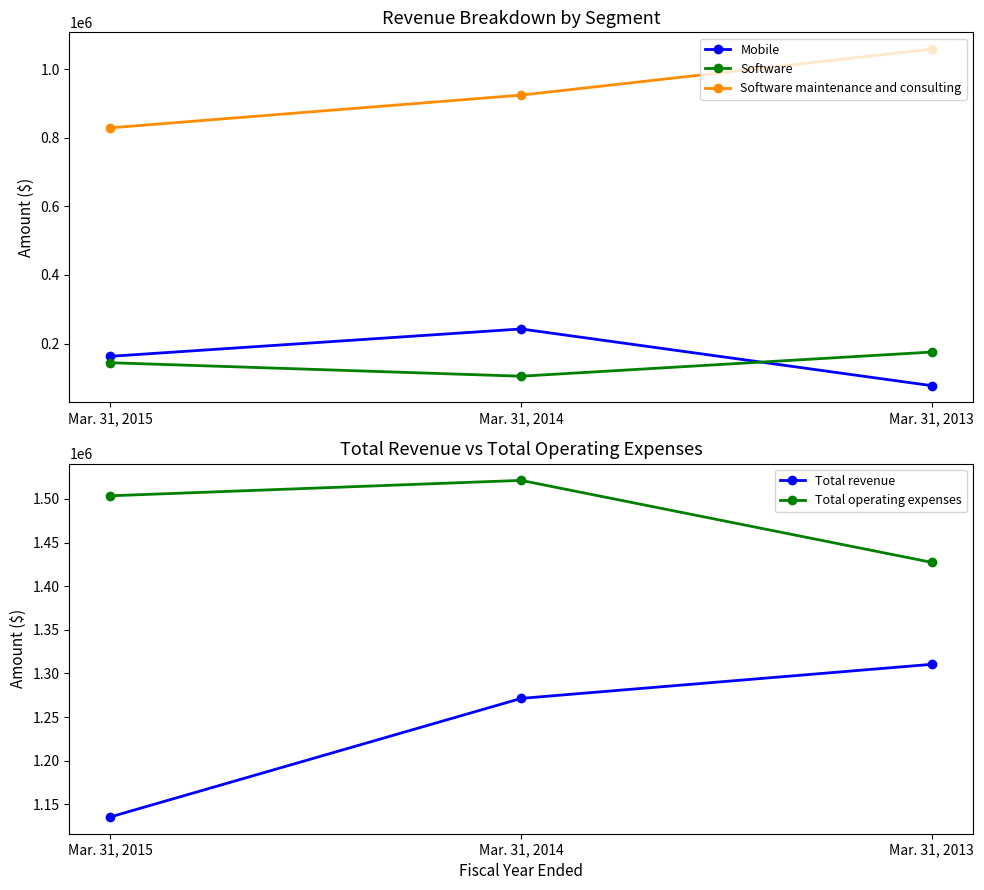

True or false: Total operating expenses has a value of 1521231 at Mar. 31, 2014.

True